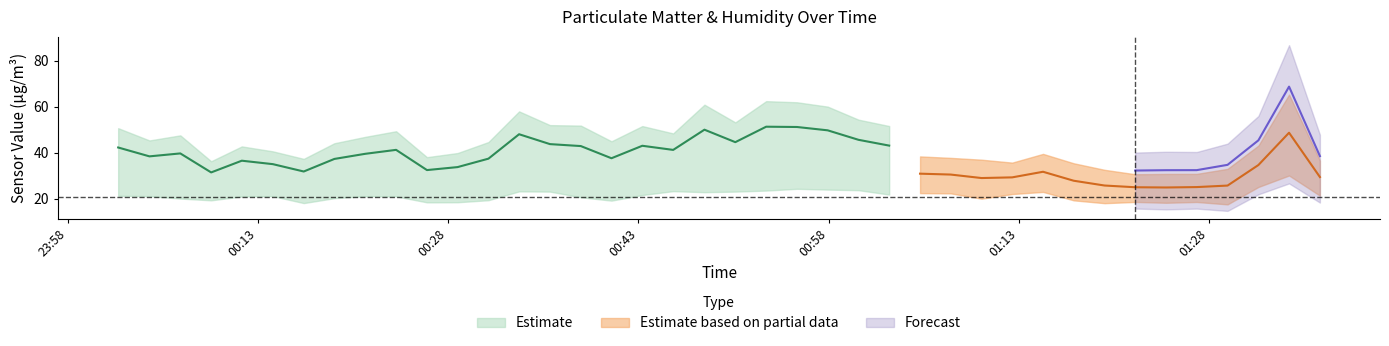

How many categories are shown in the chart?

40